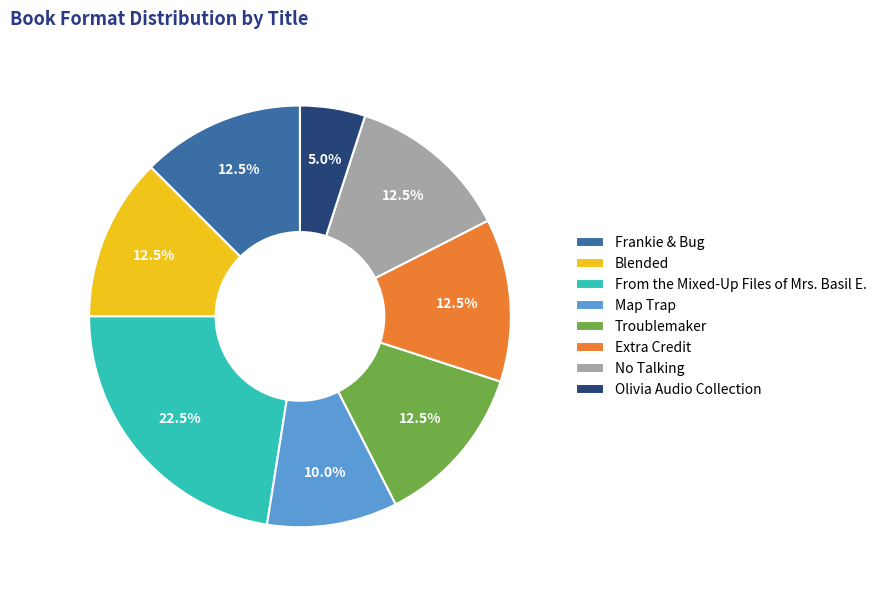

Between Map Trap and Olivia Audio Collection, which is larger?

Map Trap